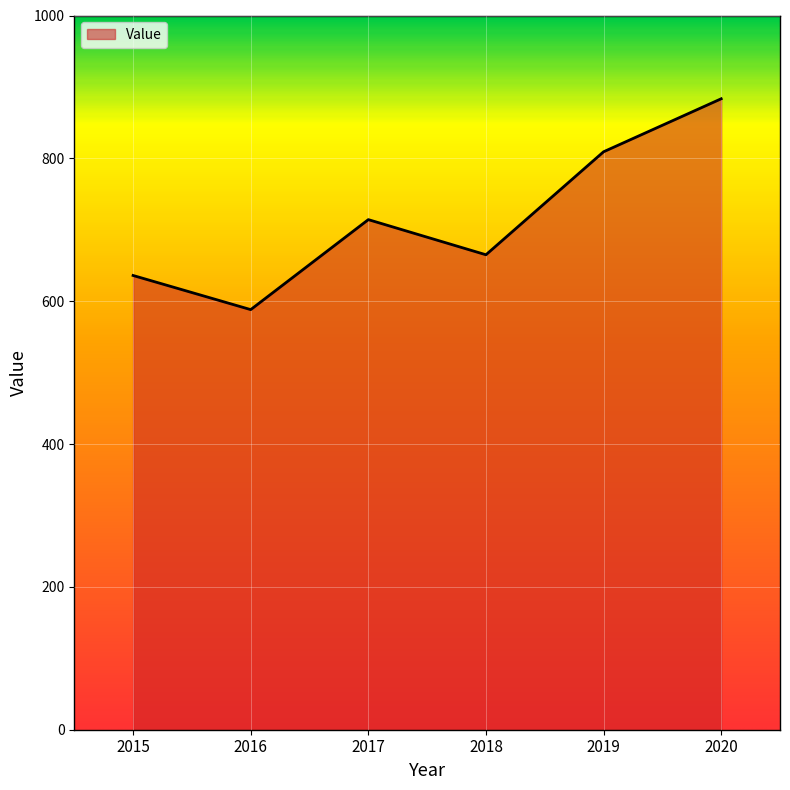

The chart shows a value of 809.2 at 2019. True or false?

True